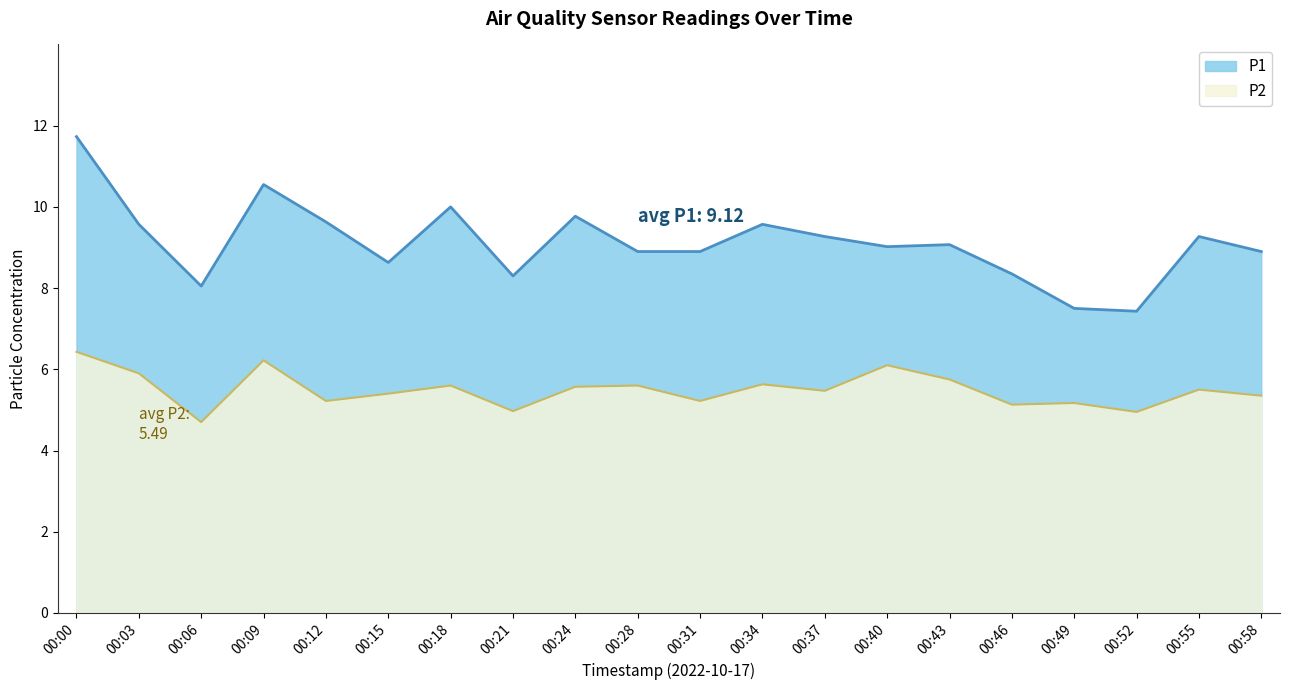

Is the value of P1 at 00:03 greater than the value of P2 at 00:37?

Yes